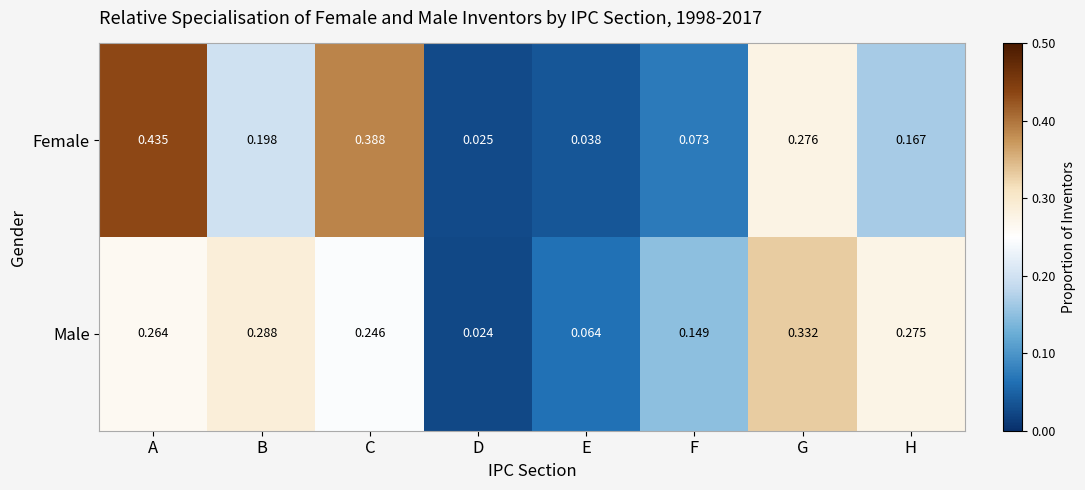

At which label is Female closest to 0?

D